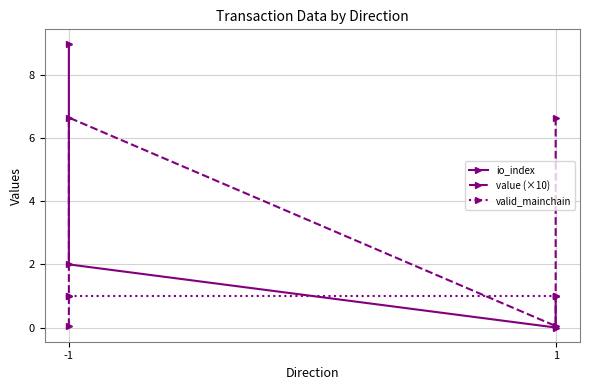

True or false: value (×10) and valid_mainchain cross at least once.

True